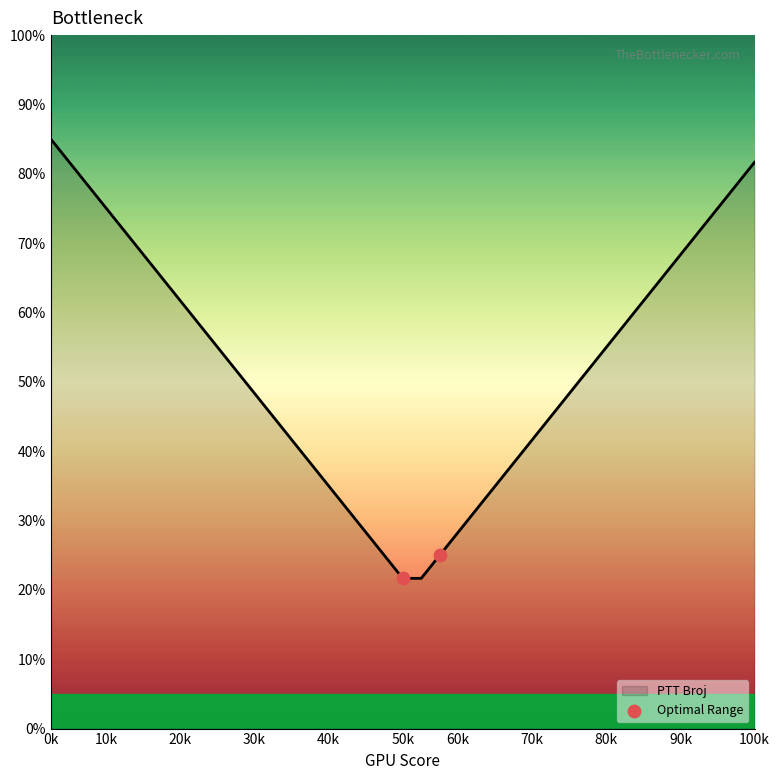

What is the maximum value shown in the chart?

85.0